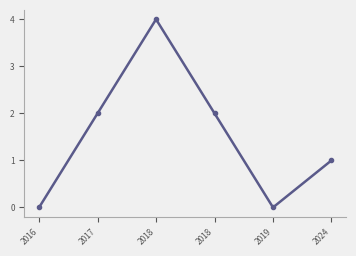

What is the sum of all values?

9